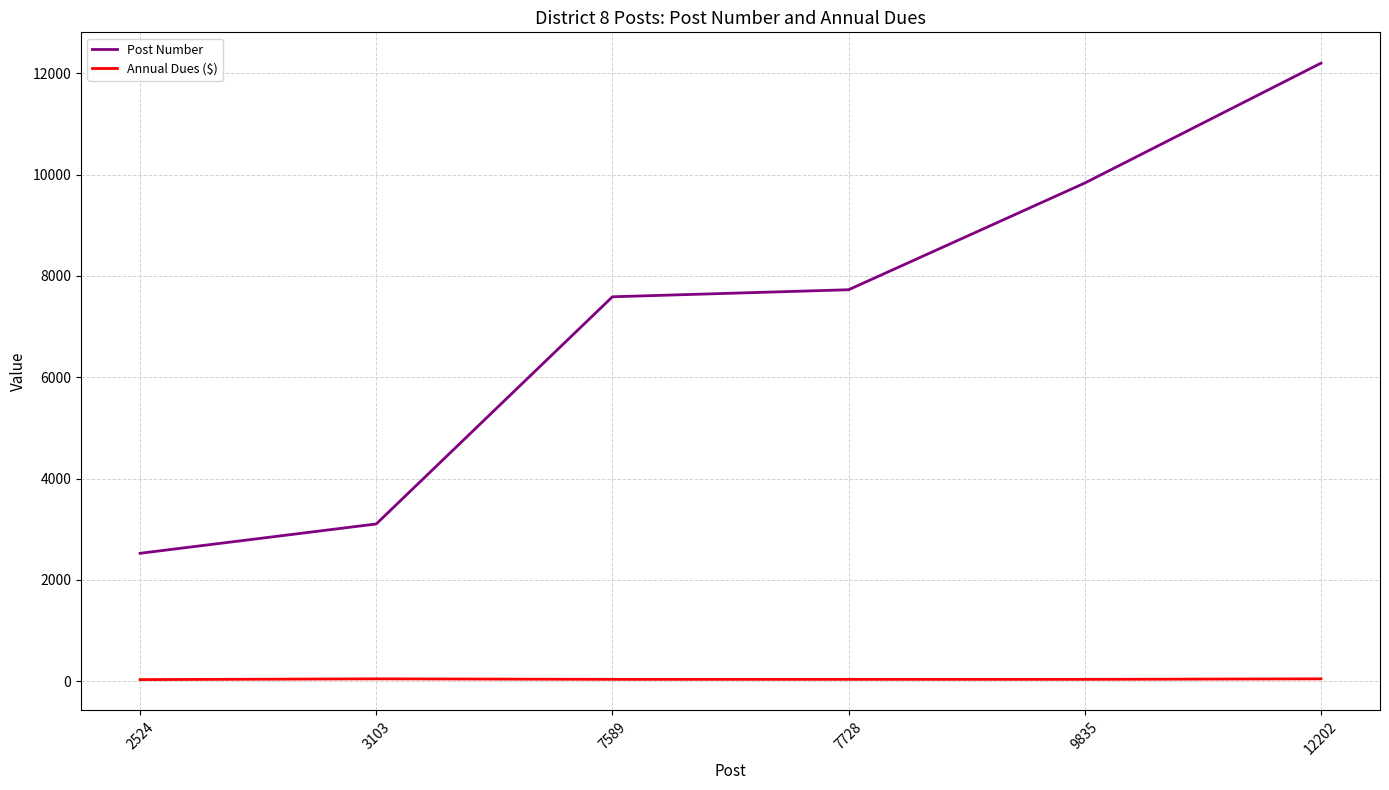

Which label corresponds to the largest value in the chart?

12202